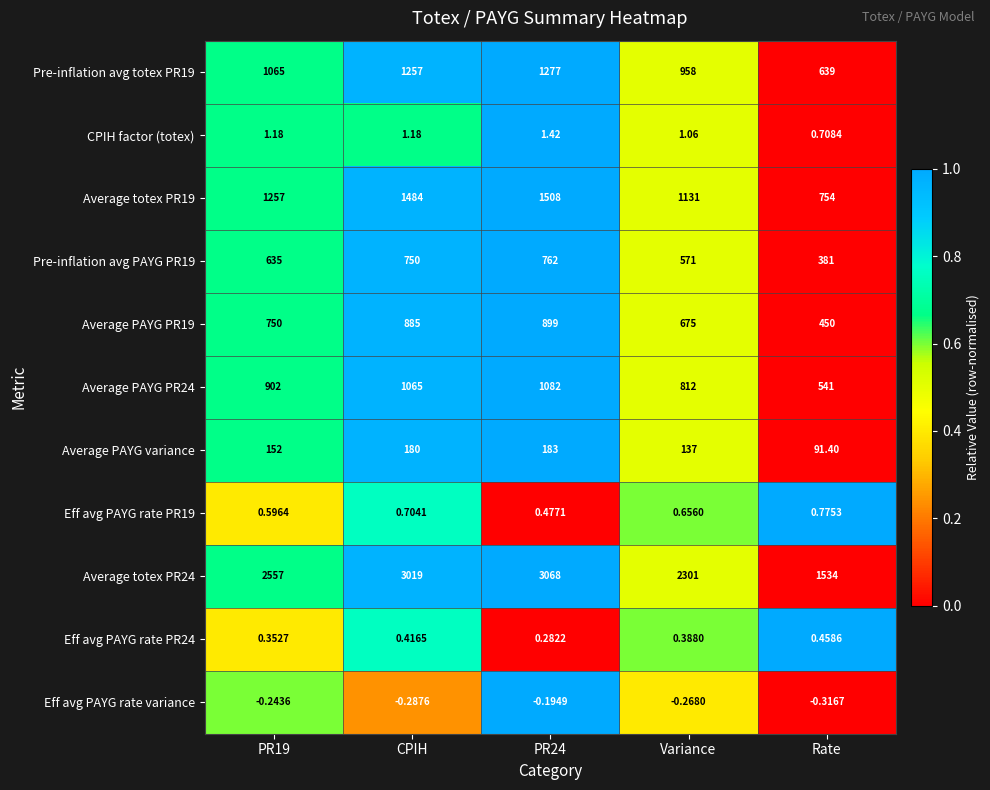

At which label does Average PAYG variance reach its minimum?

Rate